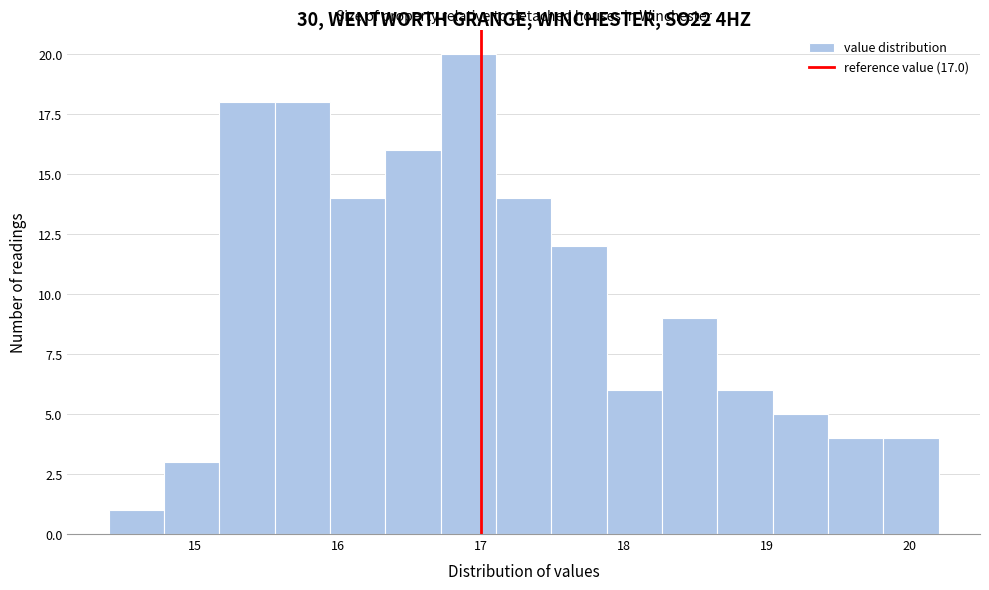

Around what value on the x-axis is the tallest bar? Give the approximate position of its centre, as read against the axis.

16.9